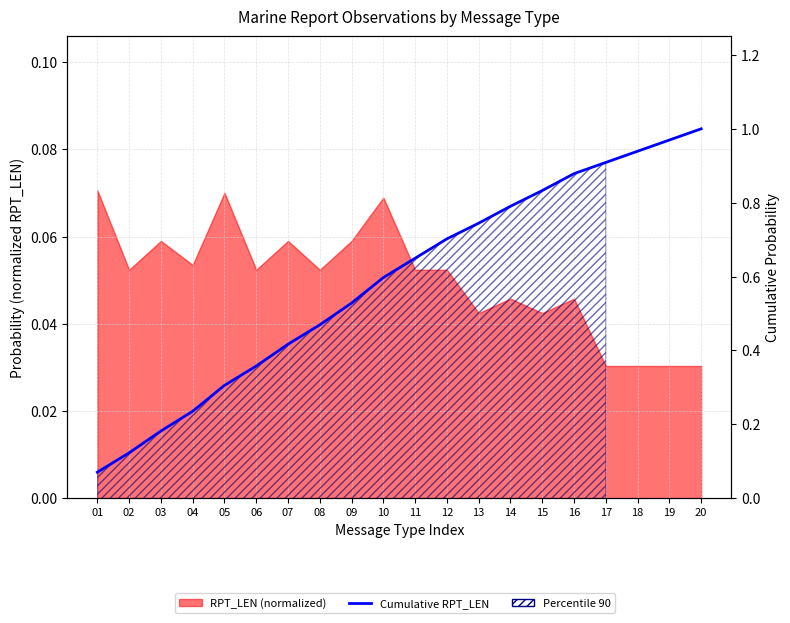

What is the minimum value shown in the chart?

0.1